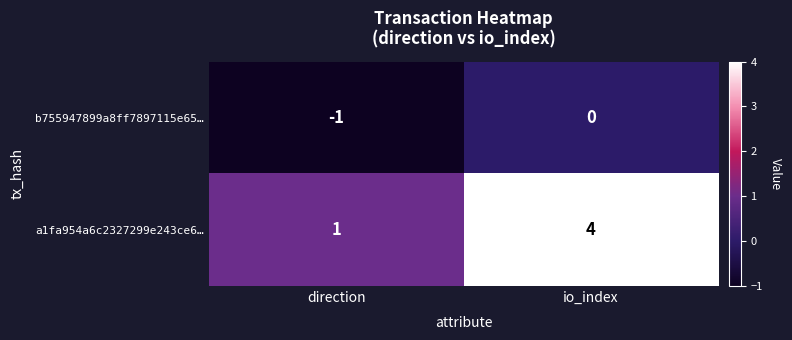

Read the a1fa954a6c2327299e243ce6… value at io_index.

4